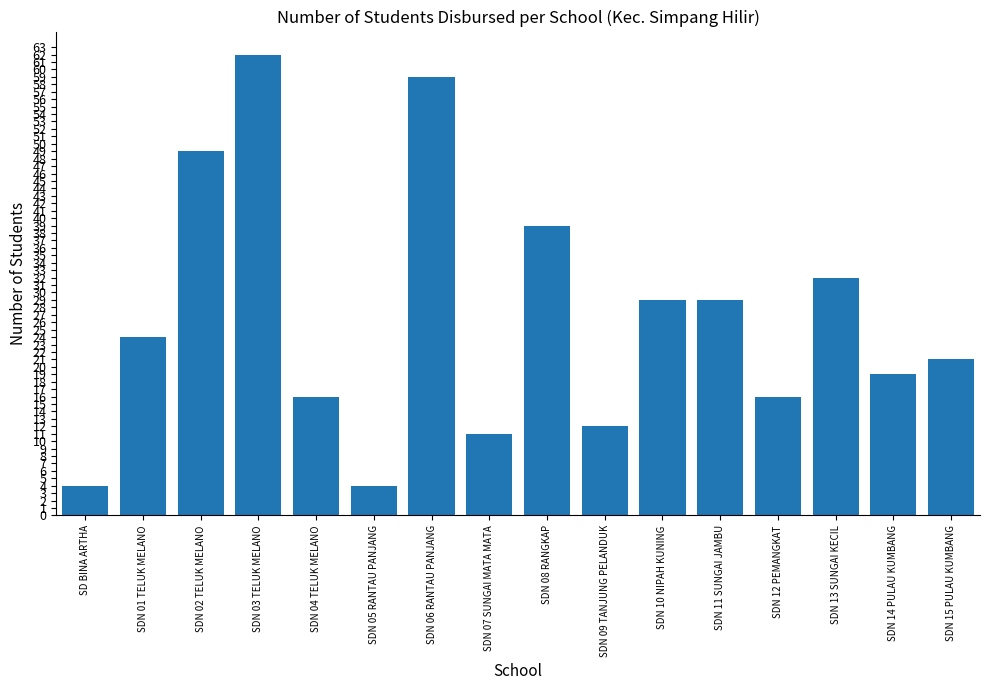

Between SDN 07 SUNGAI MATA MATA and SDN 08 RANGKAP, which is larger?

SDN 08 RANGKAP